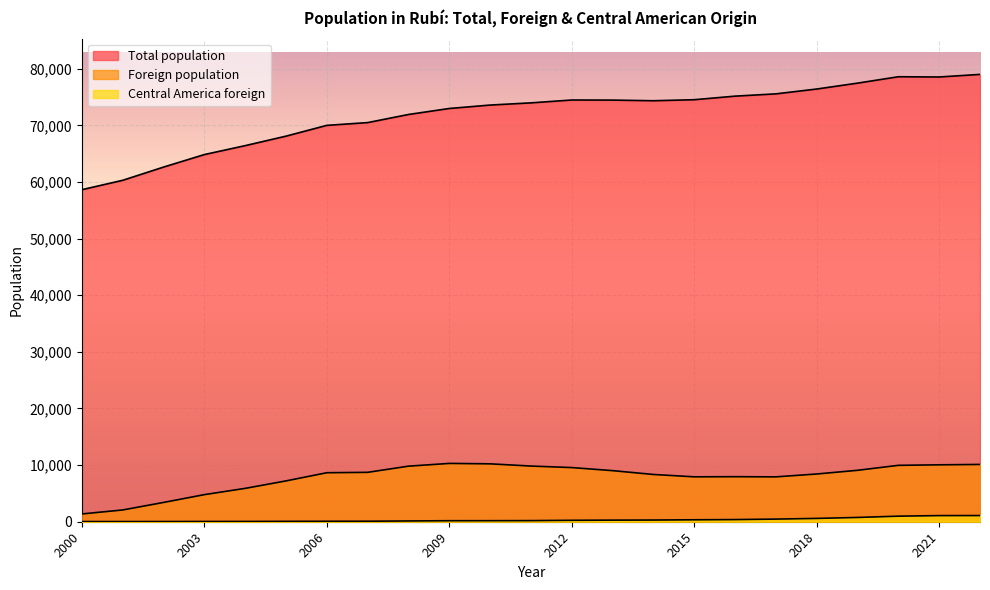

How many distinct data groups are displayed?

3